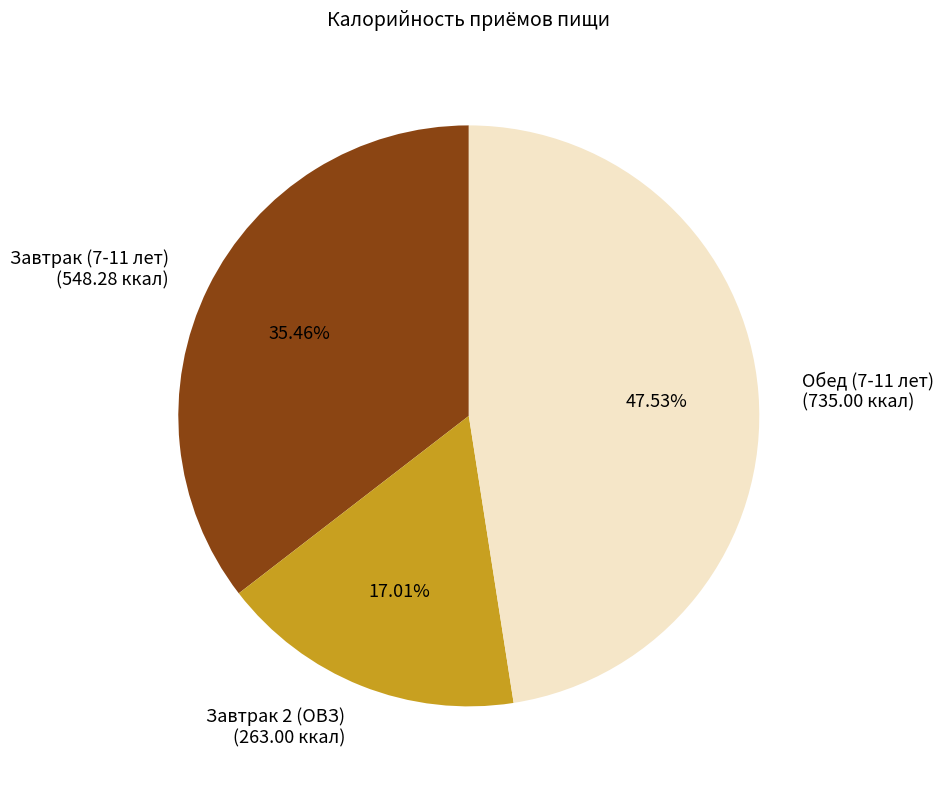

To the nearest percent, what percentage of the pie is Завтрак (7-11 лет)?

35%